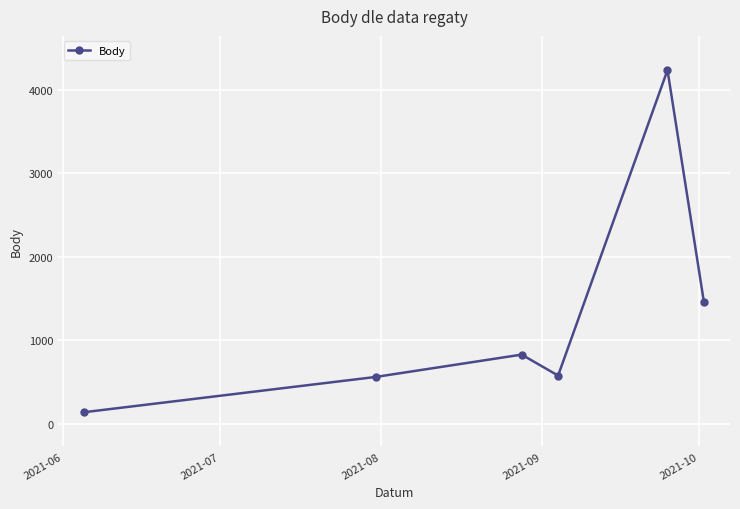

What is the value of the 2nd point from the left?

564